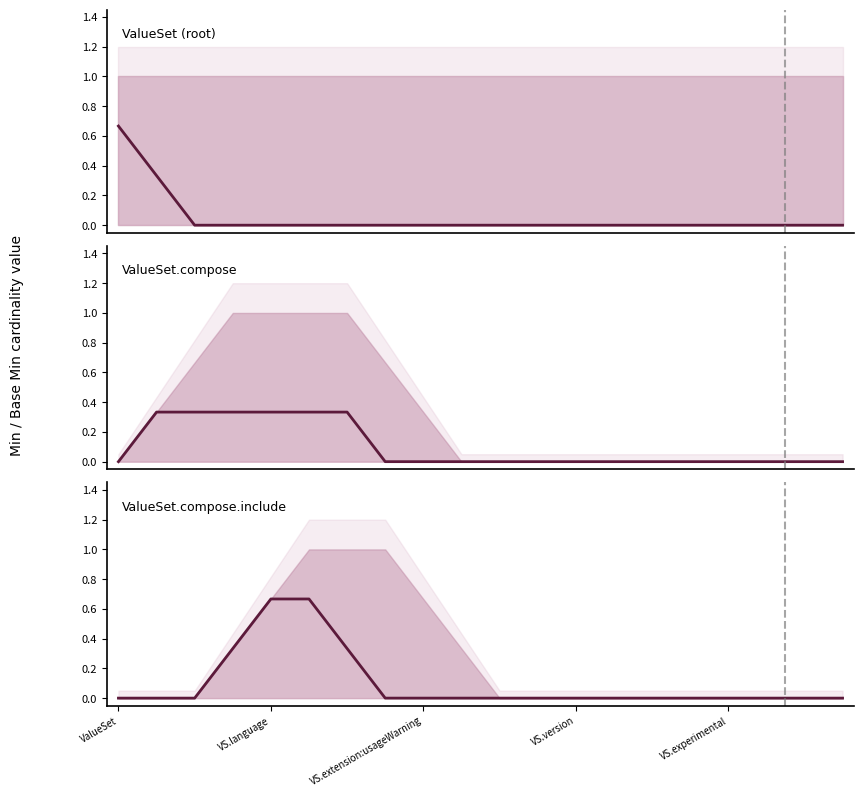

What position from the left is 6?

7